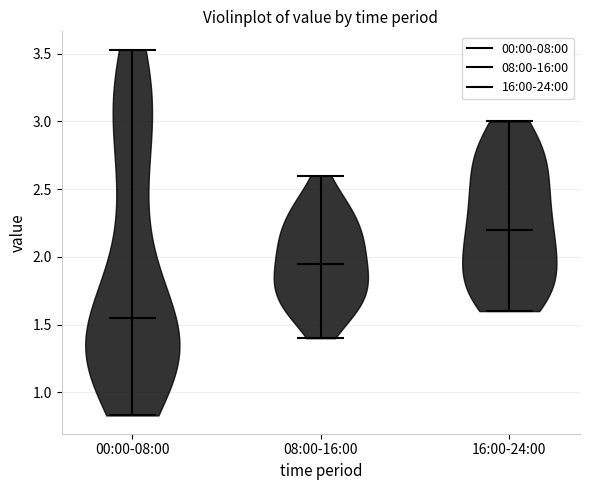

Which violin has the highest median line?

16:00-24:00